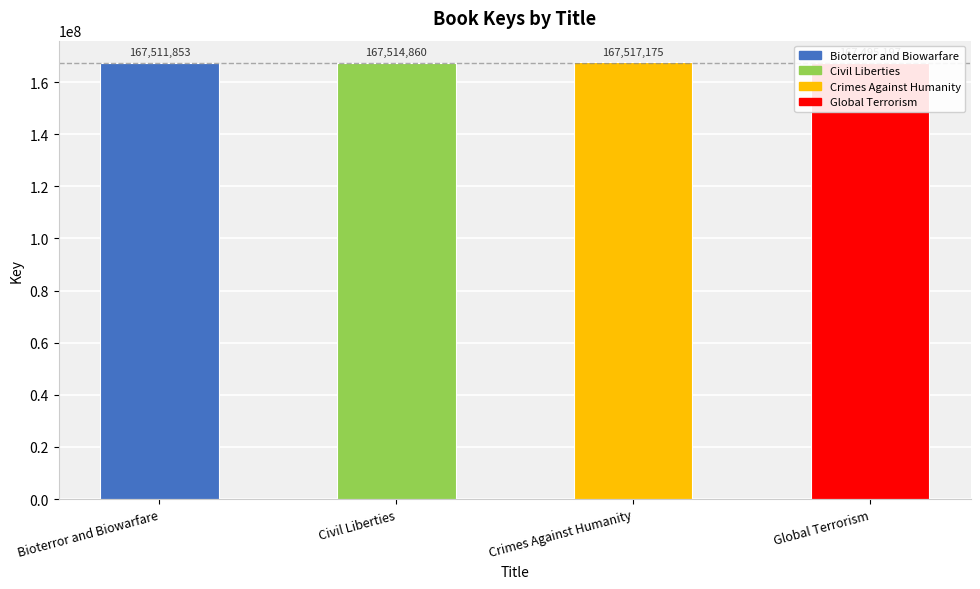

The value at Global Terrorism is 116807740. True or false?

False